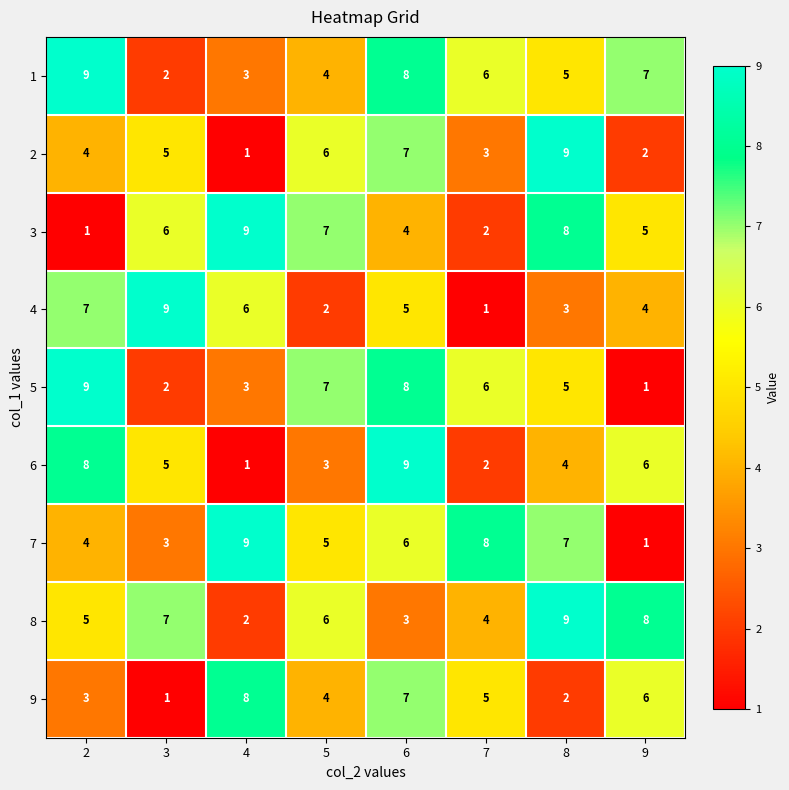

What is the difference between the maximum and minimum values in the 4 series?

8